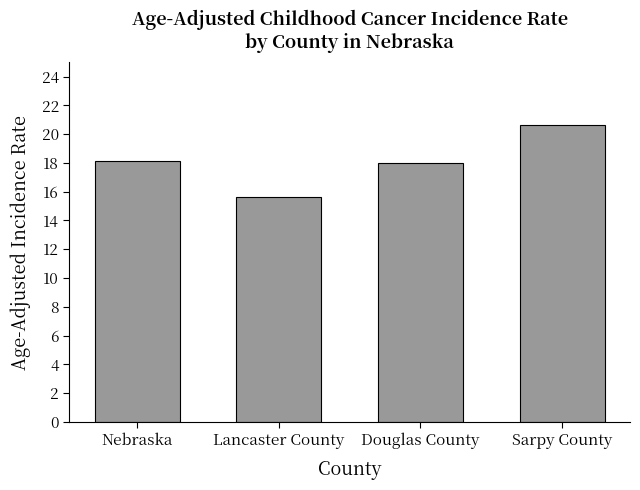

True or false: the data shows 24.0 at Lancaster County.

False